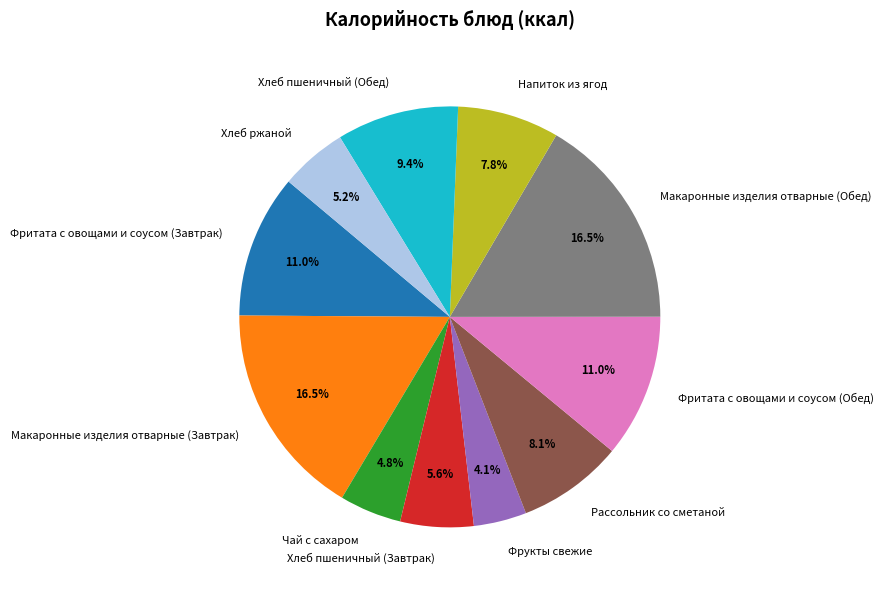

What percentage is the Рассольник со сметаной slice, to the nearest percent?

8%